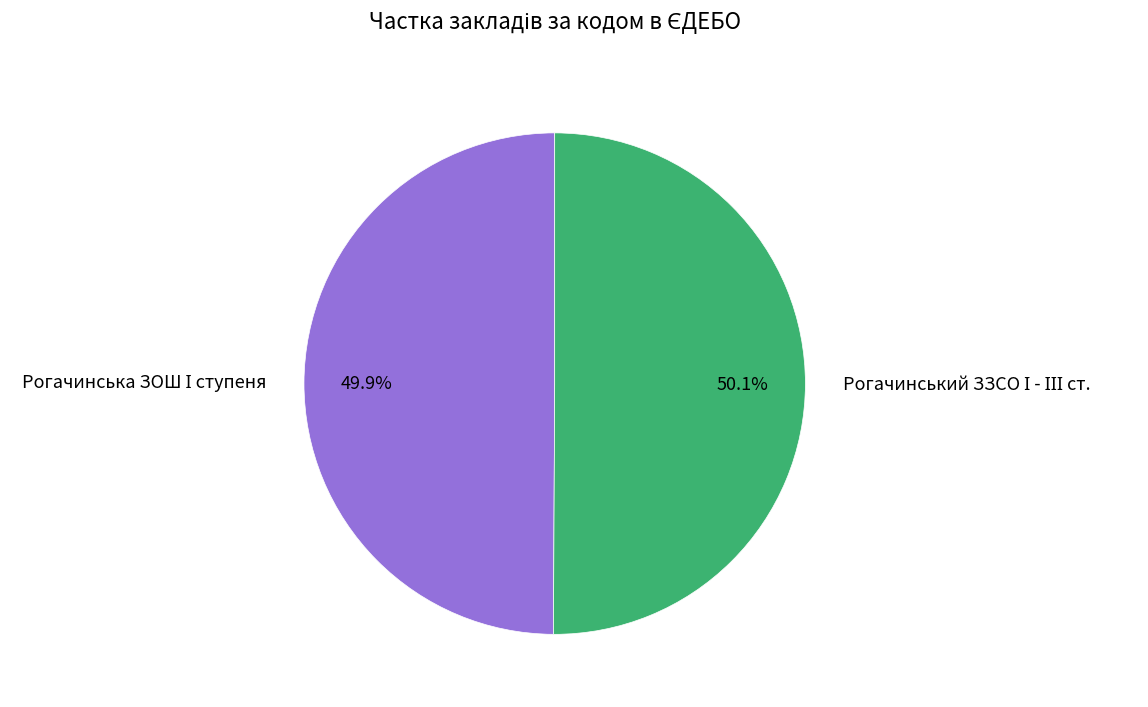

Is there any slice that represents more than half of the pie?

Yes